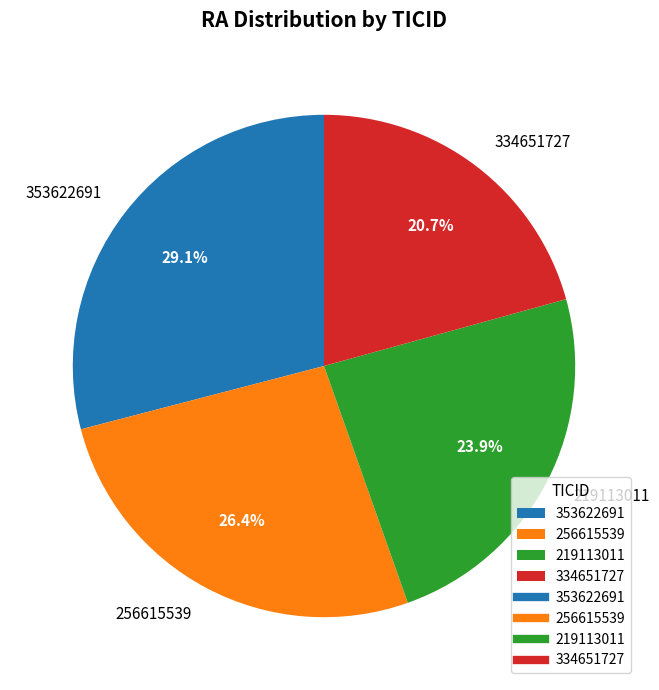

Rank the categories by value from highest to lowest.

353622691, 256615539, 219113011, 334651727